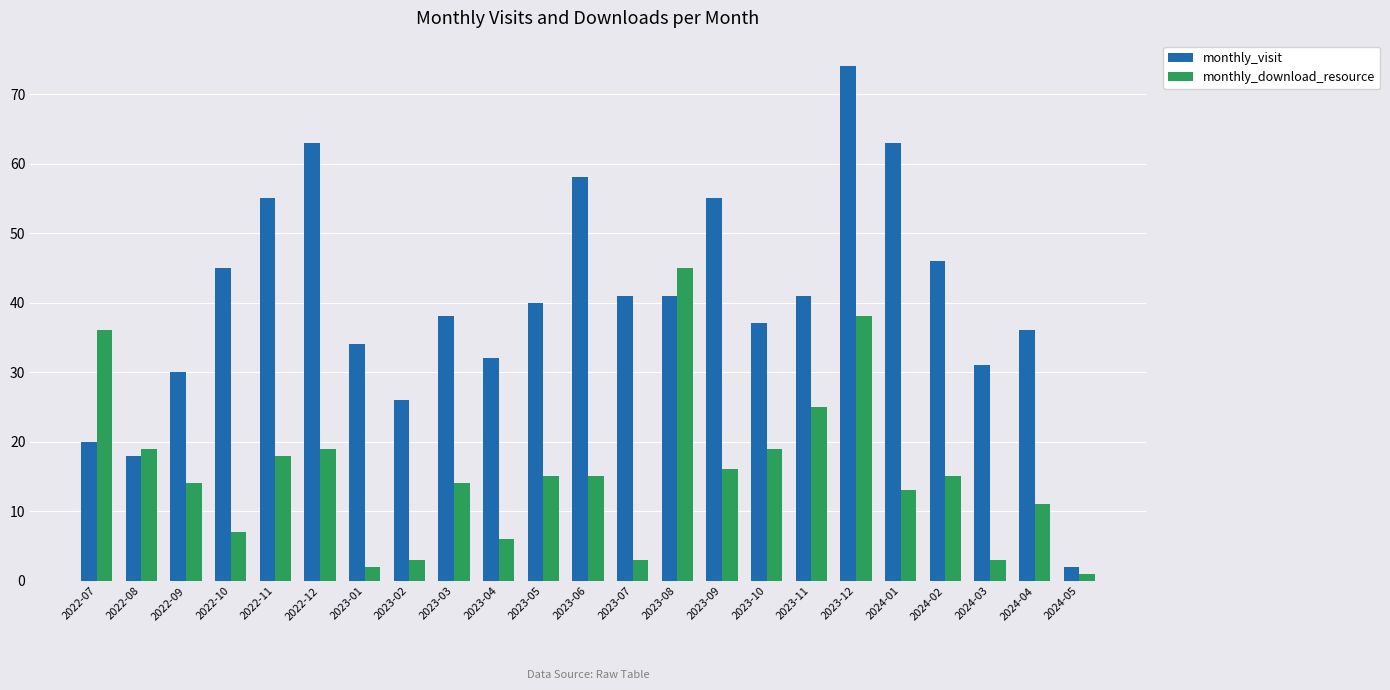

Reading right to left, transcribe all the data shown in this chart.

monthly_visit: 2024-05=2	2024-04=36	2024-03=31	2024-02=46	2024-01=63	2023-12=74	2023-11=41	2023-10=37	2023-09=55	2023-08=41	2023-07=41	2023-06=58	2023-05=40	2023-04=32	2023-03=38	2023-02=26	2023-01=34	2022-12=63	2022-11=55	2022-10=45	2022-09=30	2022-08=18	2022-07=20
monthly_download_resource: 2024-05=1	2024-04=11	2024-03=3	2024-02=15	2024-01=13	2023-12=38	2023-11=25	2023-10=19	2023-09=16	2023-08=45	2023-07=3	2023-06=15	2023-05=15	2023-04=6	2023-03=14	2023-02=3	2023-01=2	2022-12=19	2022-11=18	2022-10=7	2022-09=14	2022-08=19	2022-07=36